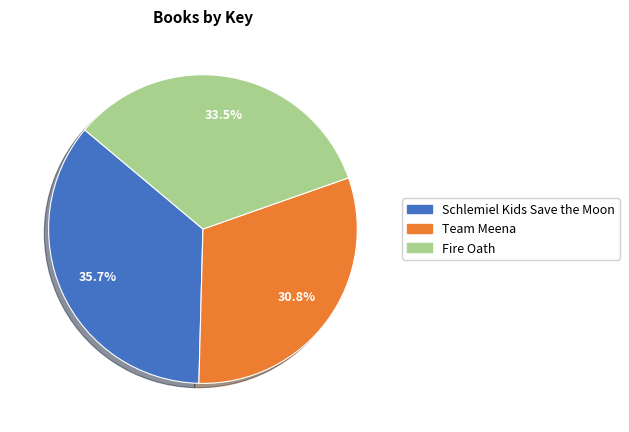

Count the number of slices in the pie.

3